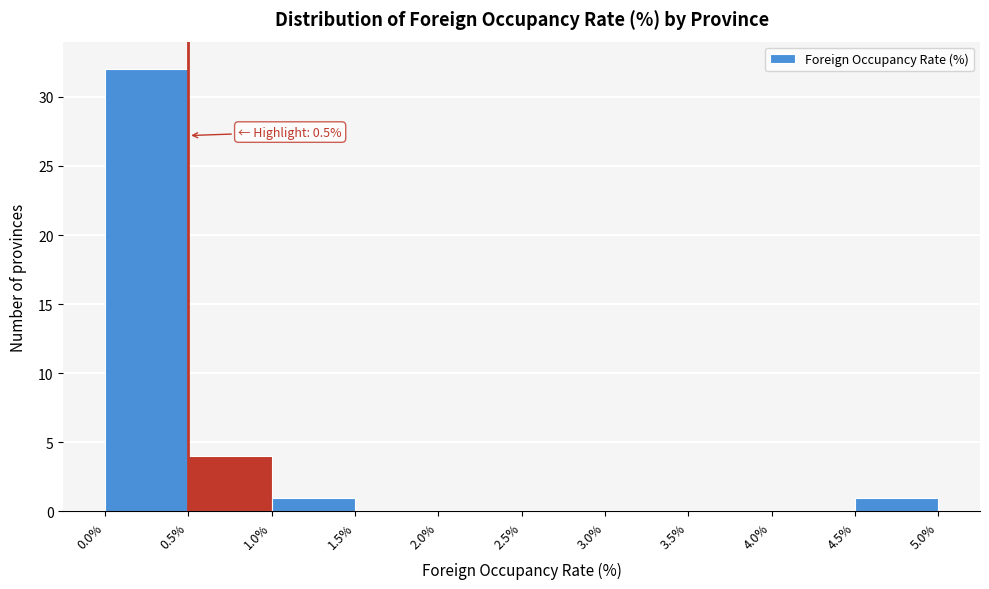

Which range on the x-axis has the tallest bar?

0.0% to 0.5%